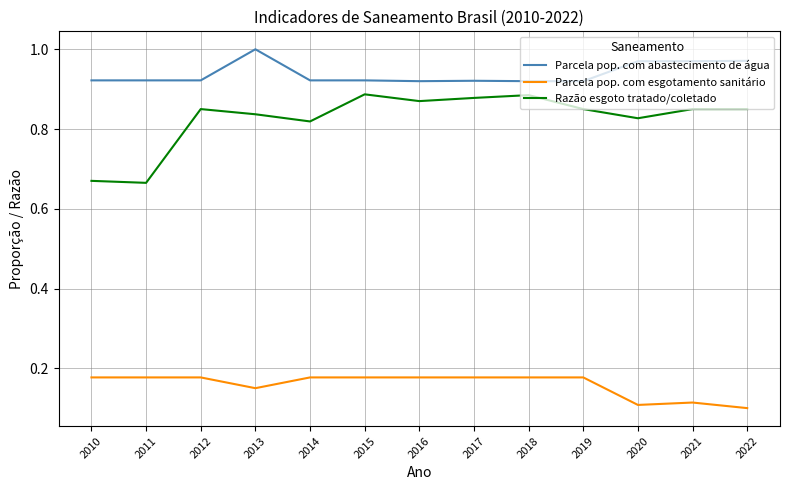

At how many categories does at least one series exceed 0?

13